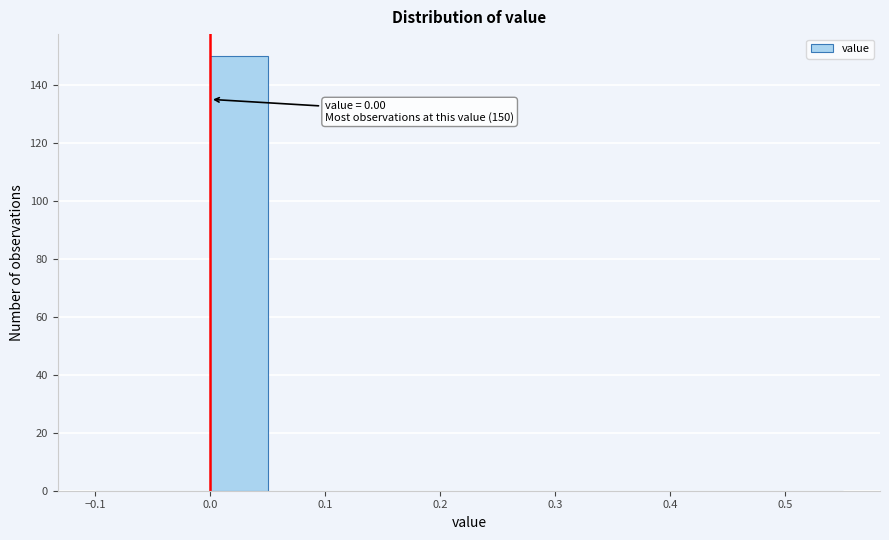

Which range on the x-axis has the tallest bar?

0.00 to 0.05